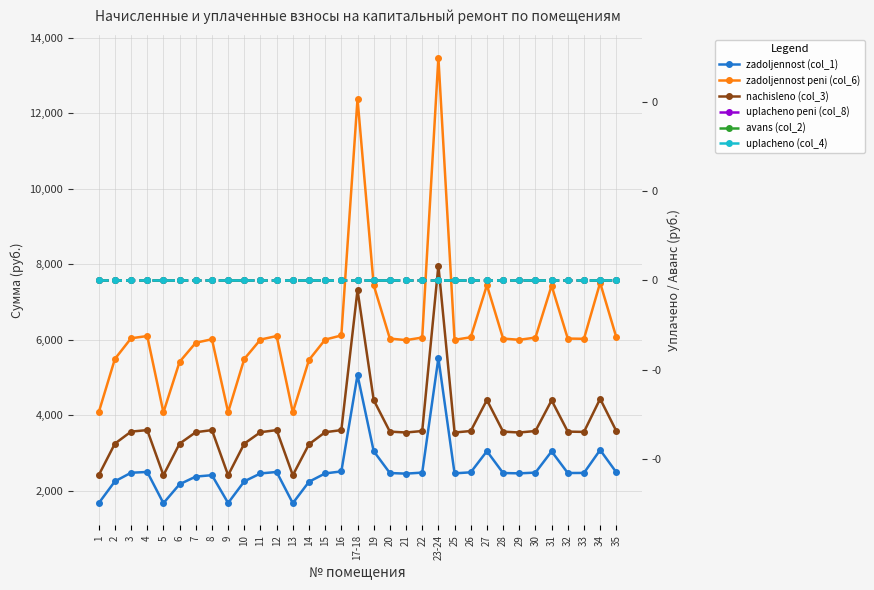

Where does the zadoljennost peni (col_6) series first go above 6028?

3